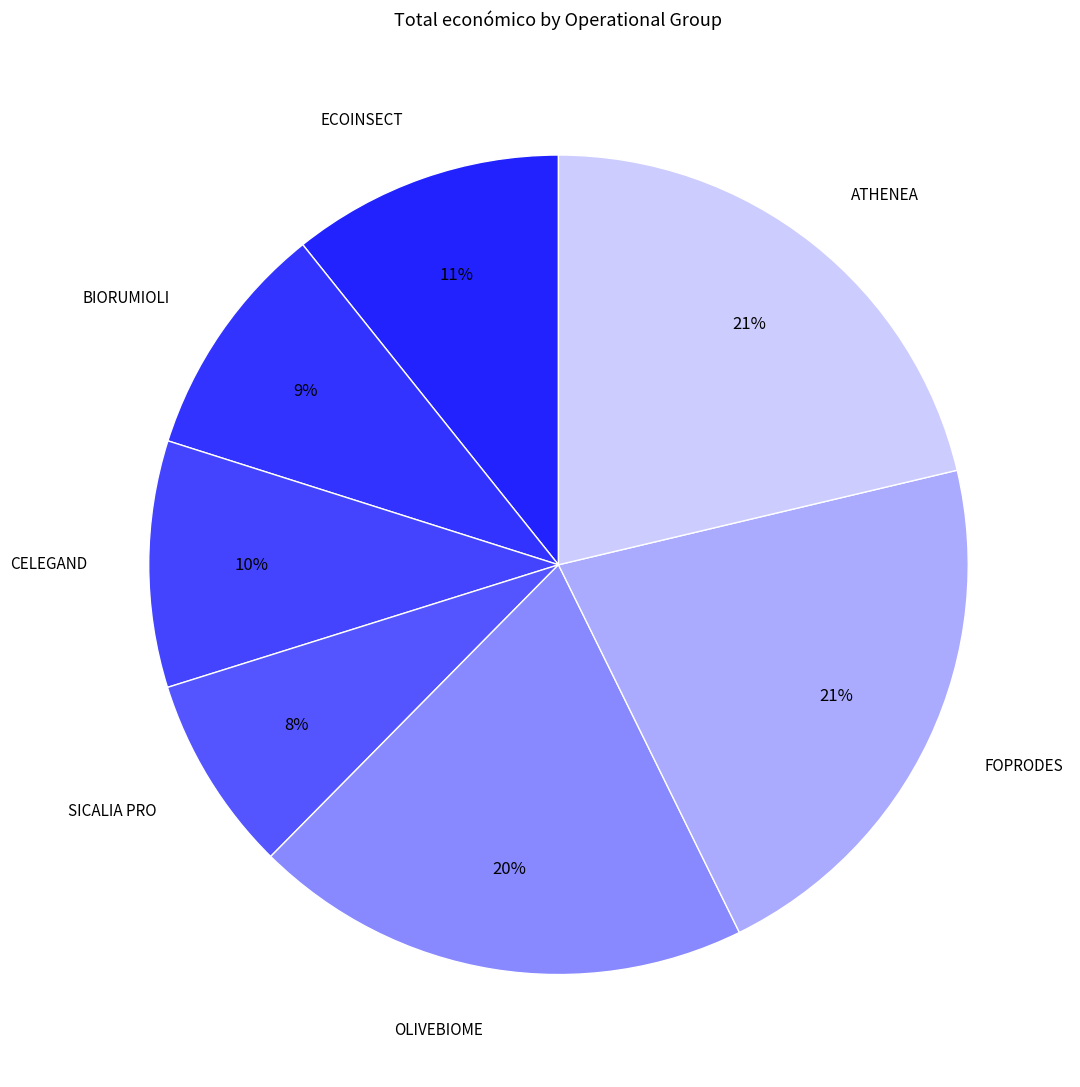

What percentage is the OLIVEBIOME slice, to the nearest percent?

20%